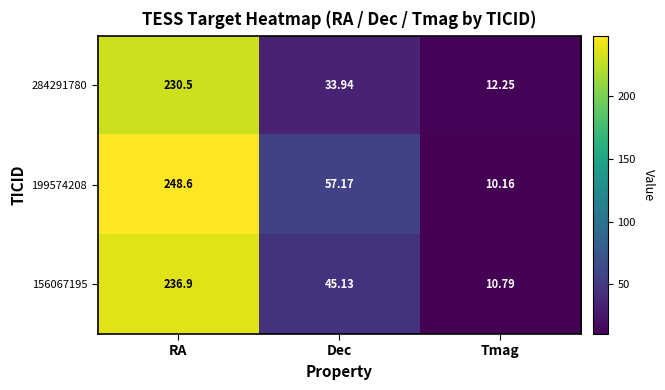

List the series in order of their peak value, highest first.

199574208, 156067195, 284291780